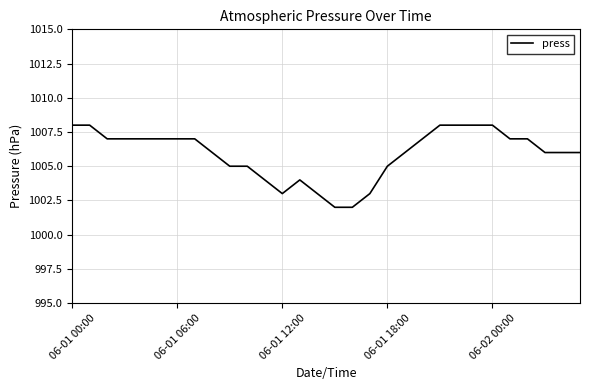

Reading left to right, transcribe all the data shown in this chart.

1008	1008	1007	1007	1007	1007	1007	1007	1006	1005	1005	1004	1003	1004	1003	1002	1002	1003	1005	1006	1007	1008	1008	1008	1008	1007	1007	1006	1006	1006